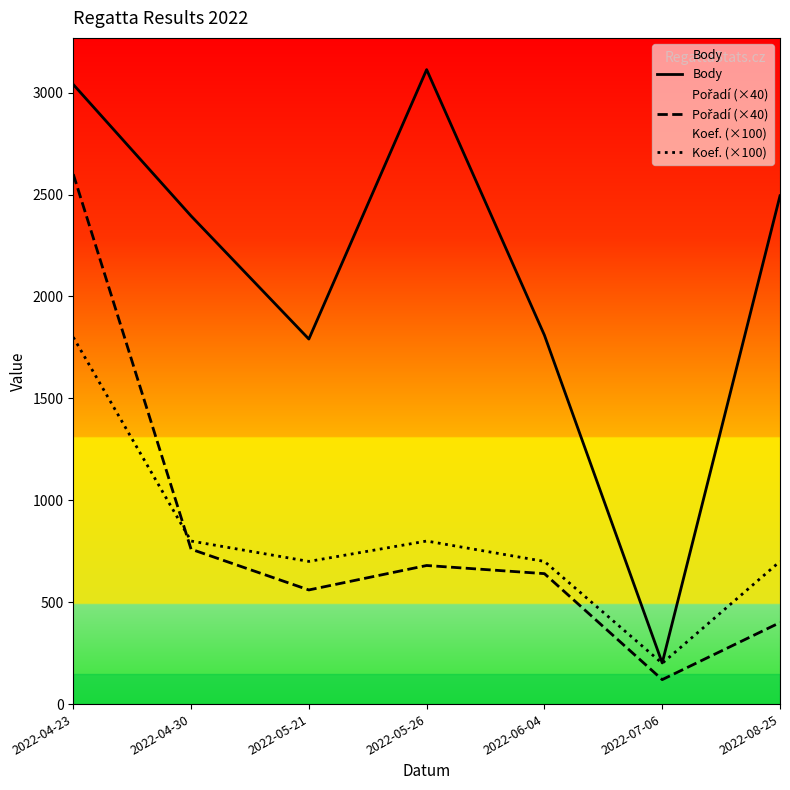

What are all the series names shown in the legend?

Body, Pořadí (×40), Koef. (×100)